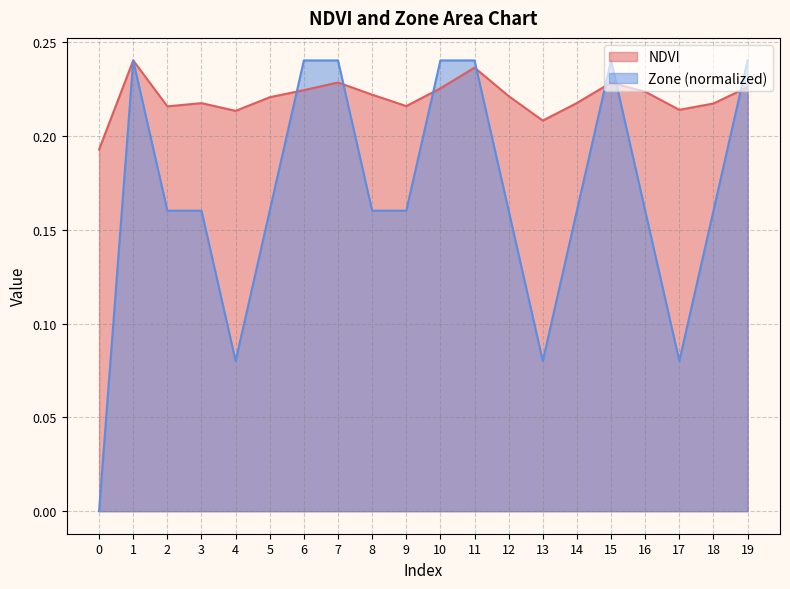

Which series ends up on top after the final intersection of NDVI and Zone?

Zone